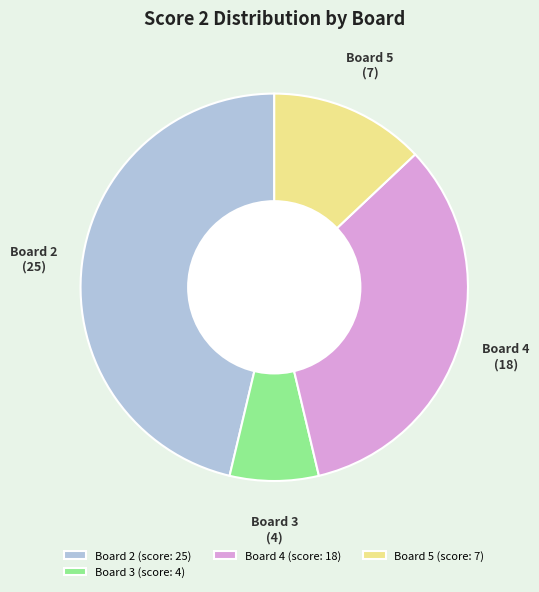

Is there a majority slice in this chart?

No